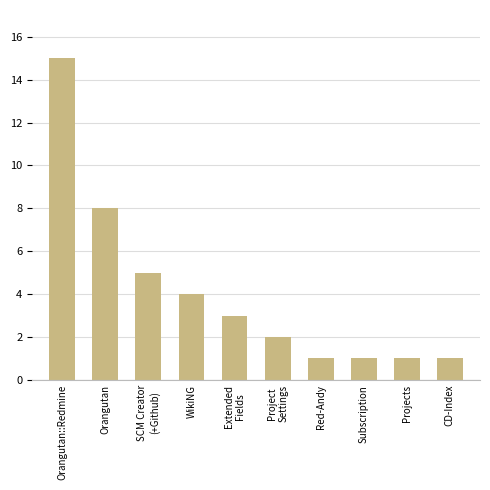

Does the chart contain any negative values?

No